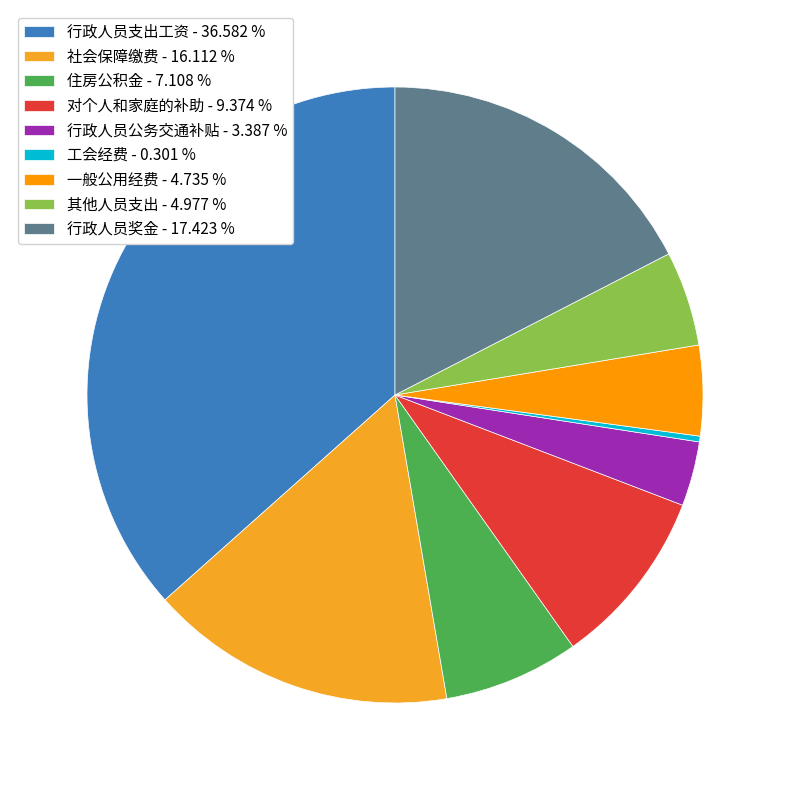

What is the smallest slice in the pie chart?

工会经费